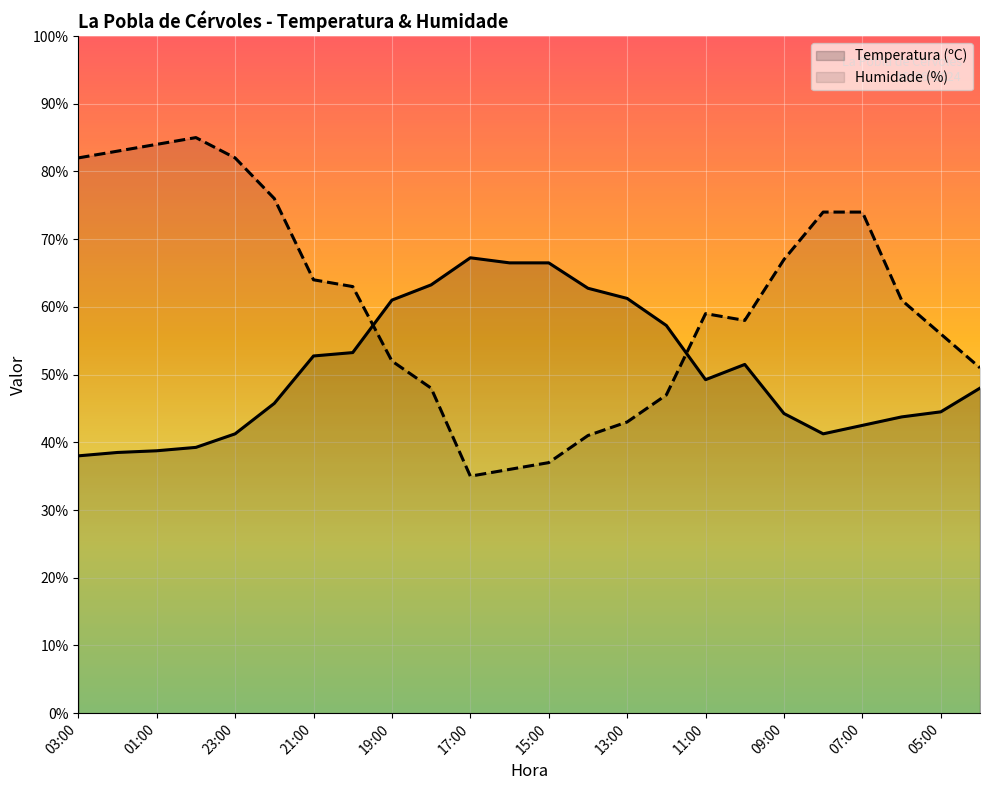

What is the greatest value displayed?

85.0